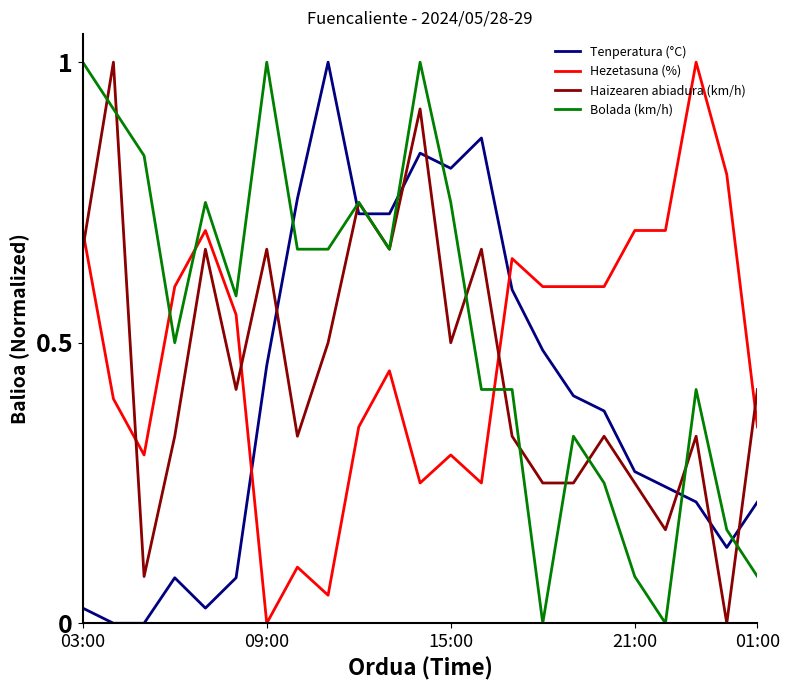

True or false: Tenperatura (°C) and Haizearen abiadura (km/h) cross at least once.

True